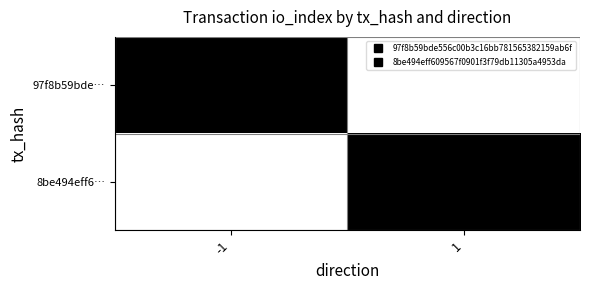

Between -1 and 1, which series saw the biggest shift?

97f8b59bde…